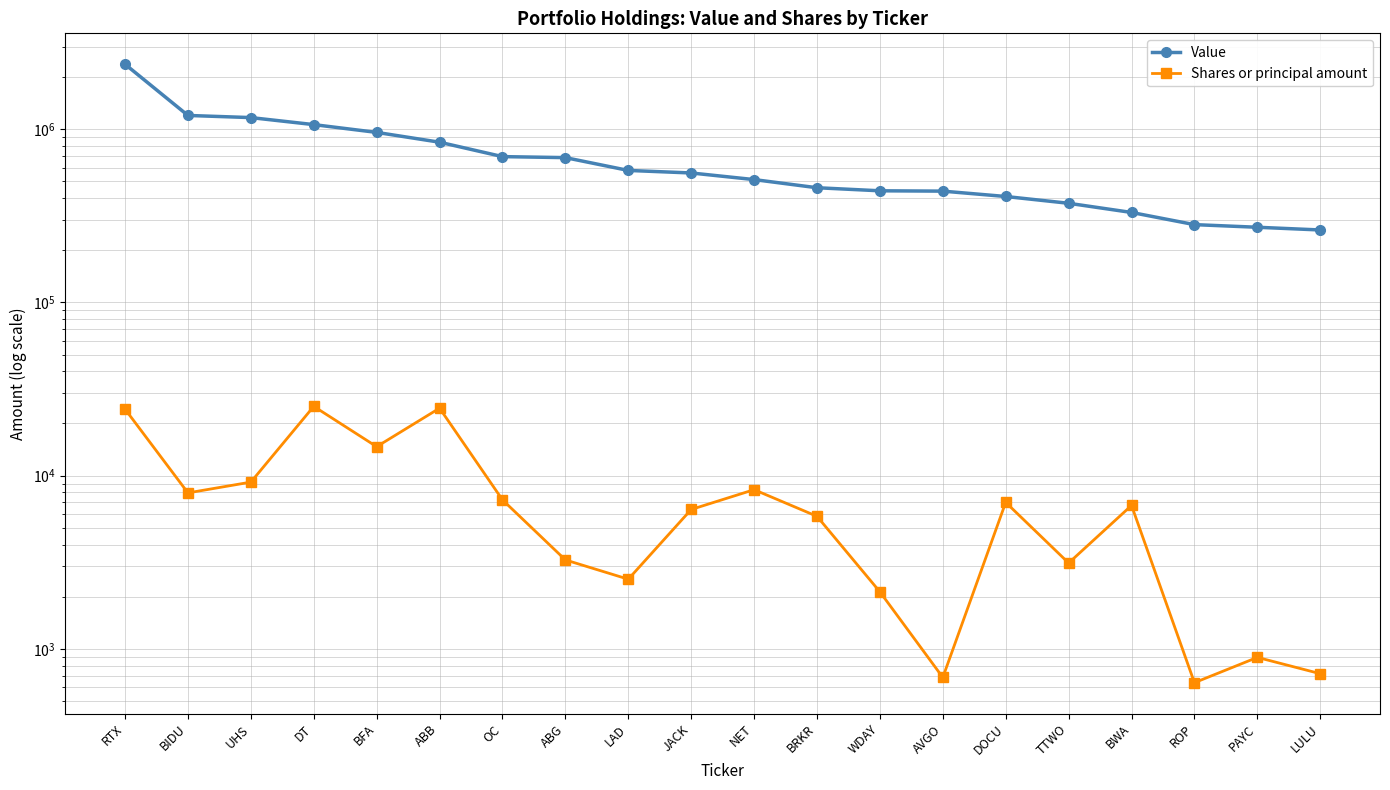

The value of Value at LAD is 577819. True or false?

True